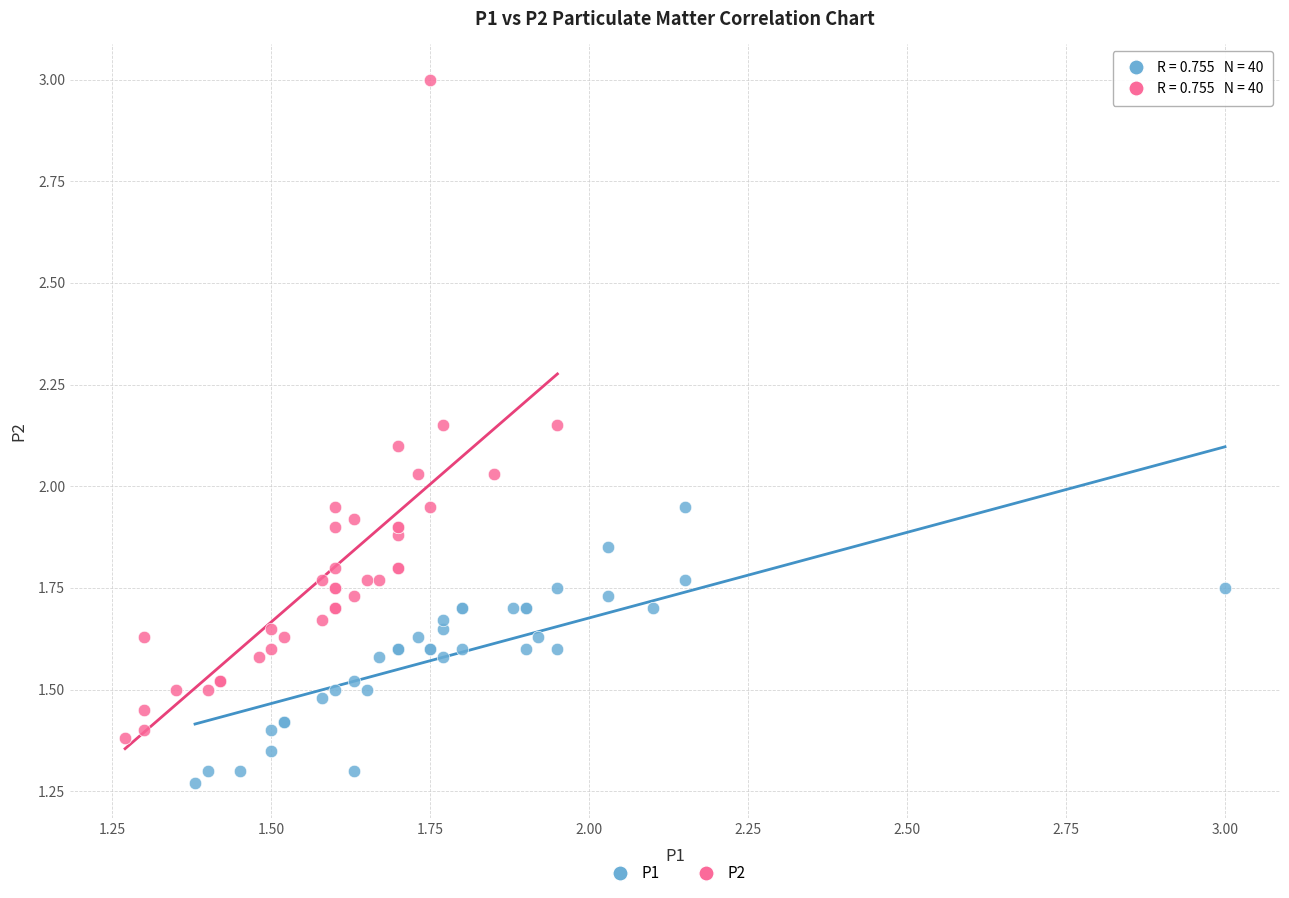

Which series reaches the minimum Y coordinate?

P1